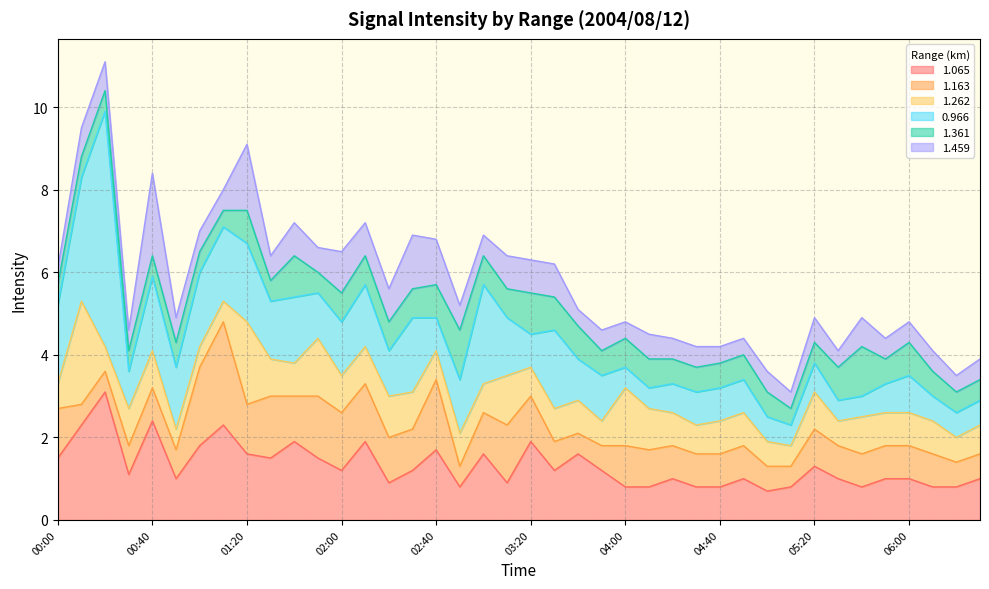

How many times do 1.459 and 0.966 cross each other?

8